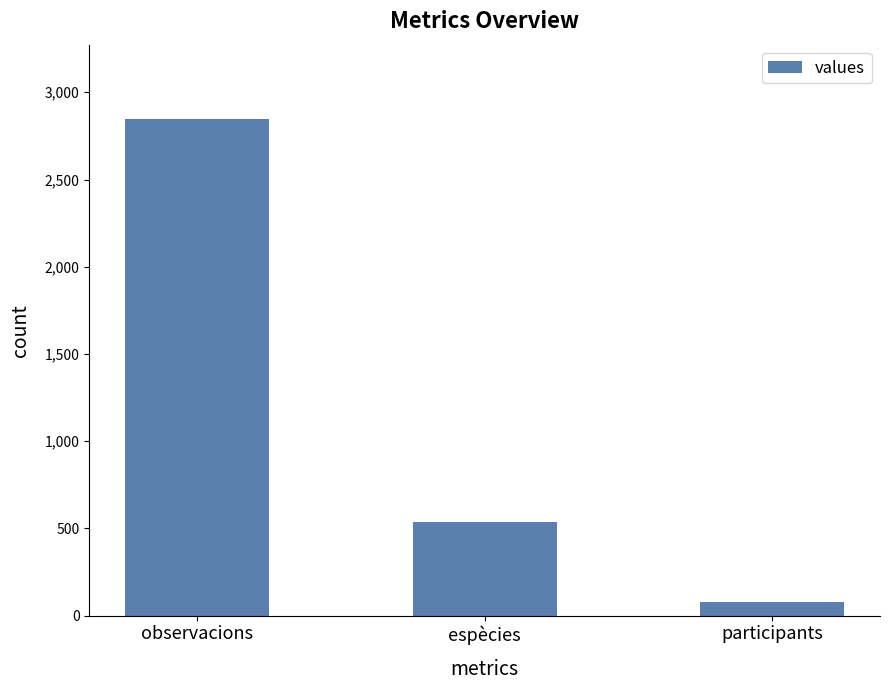

How many bars are there in total?

3